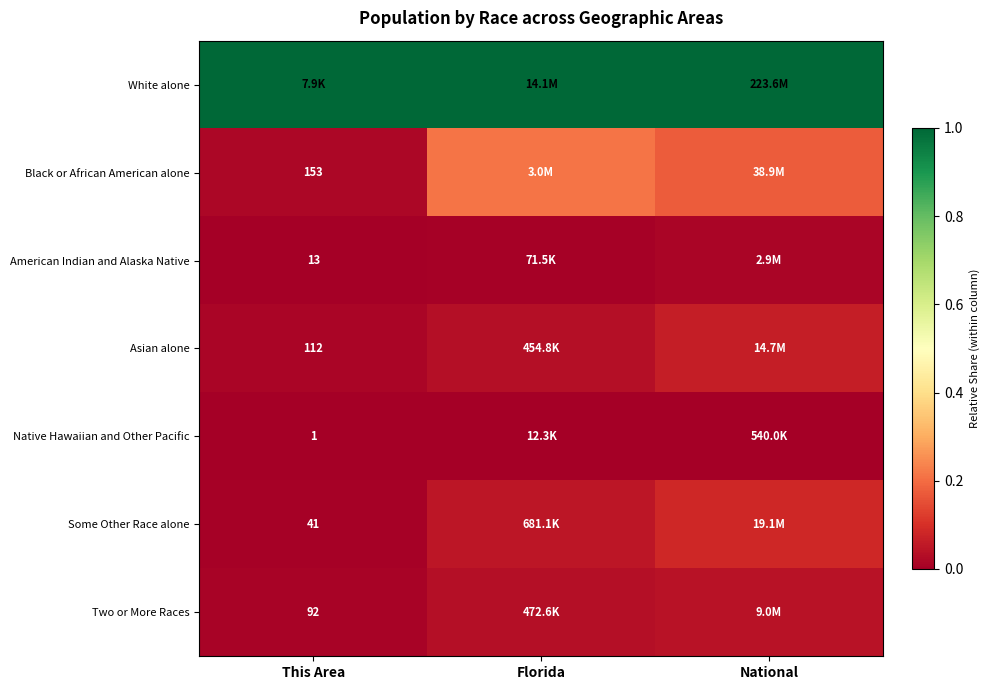

Is the value of Some Other Race alone at This Area greater than the value of American Indian and Alaska Native at This Area?

Yes